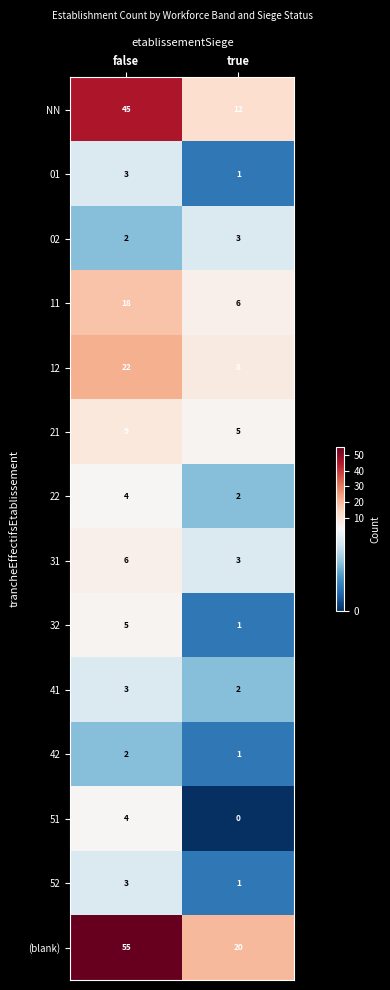

Which series has the widest spread of values?

(blank)